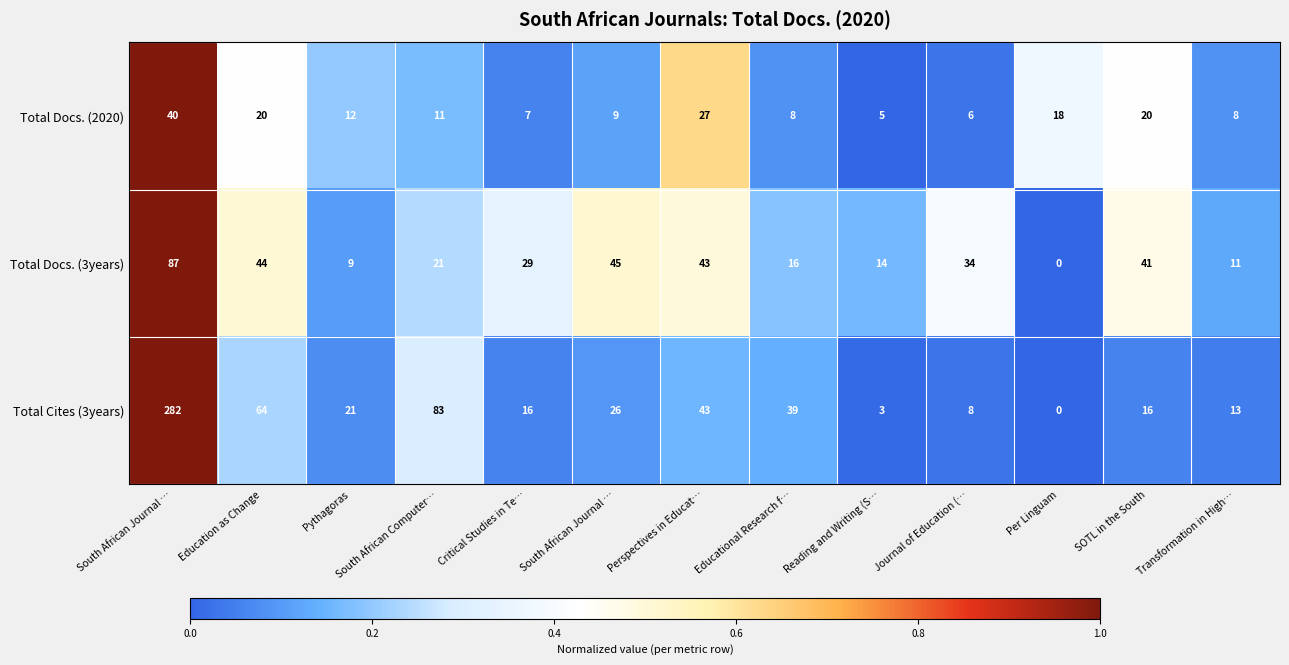

How many distinct data groups are displayed?

3